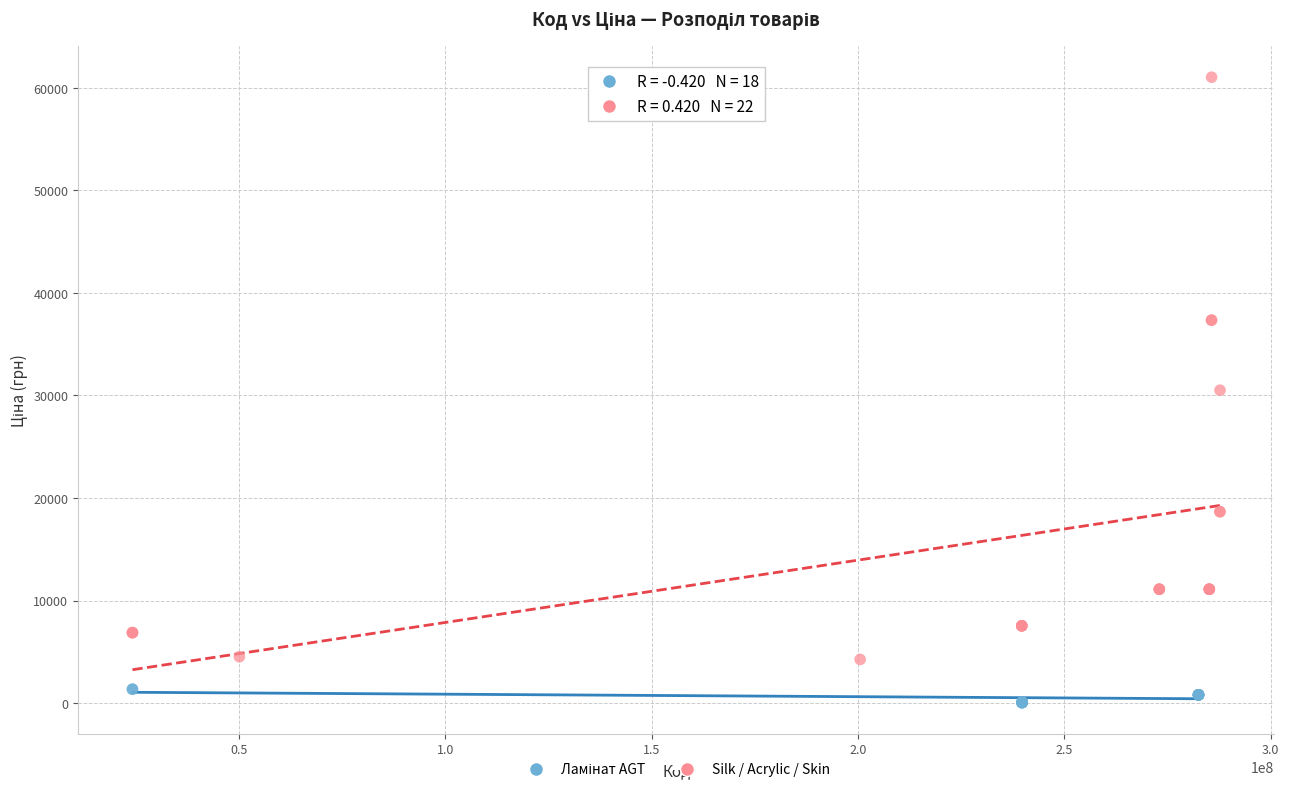

Which series has the widest spread of Y values?

Silk / Acrylic / Skin